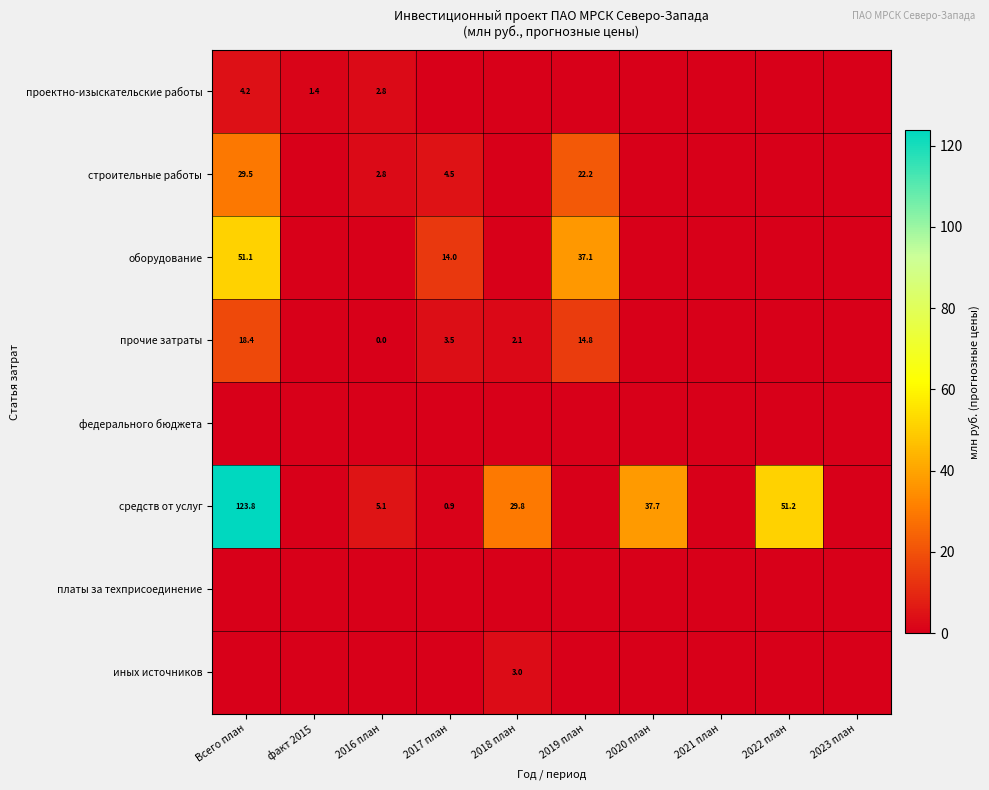

At how many categories does at least one series exceed 44?

2